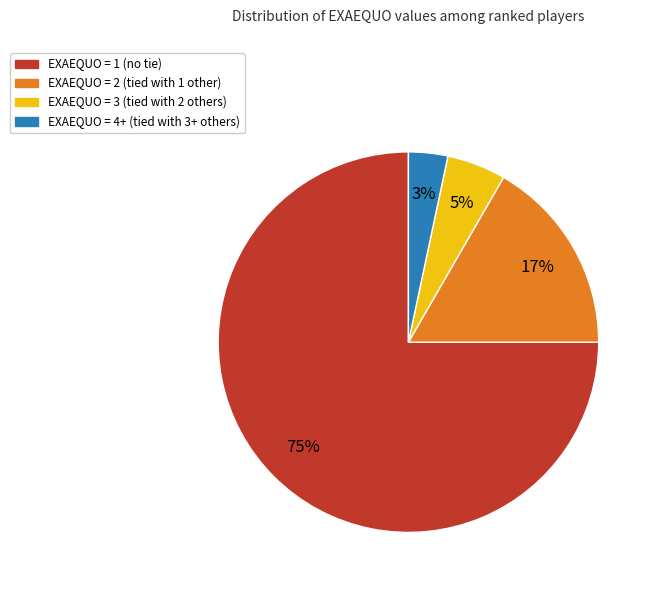

To the nearest percent, what is the average slice percentage?

25%